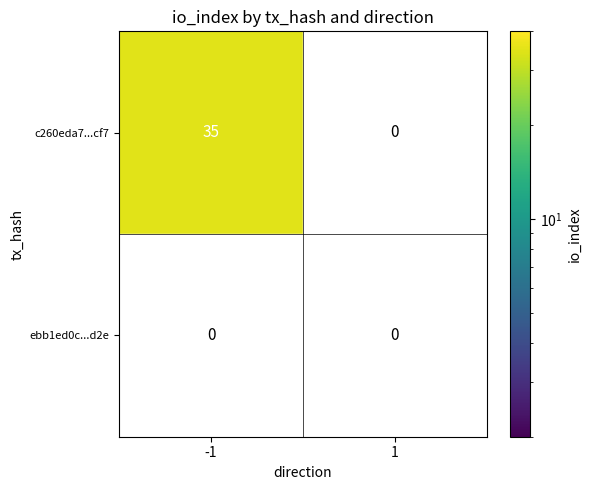

The c260eda7...cf7 series shows 35 at -1. True or false?

True